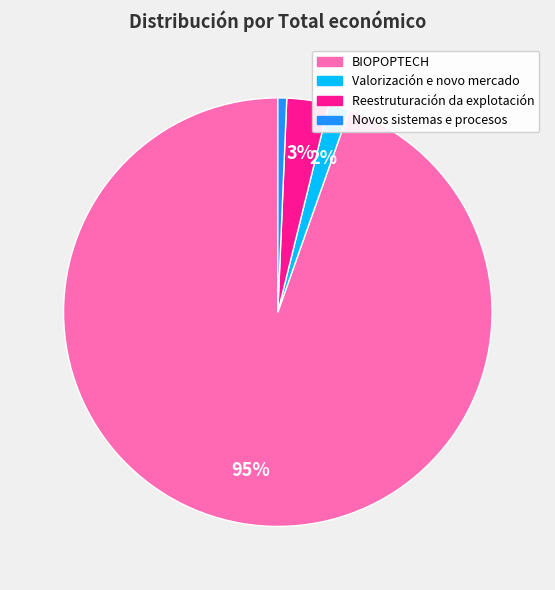

To the nearest percent, what is the combined percentage of Valorización e novo mercado and BIOPOPTECH?

96%